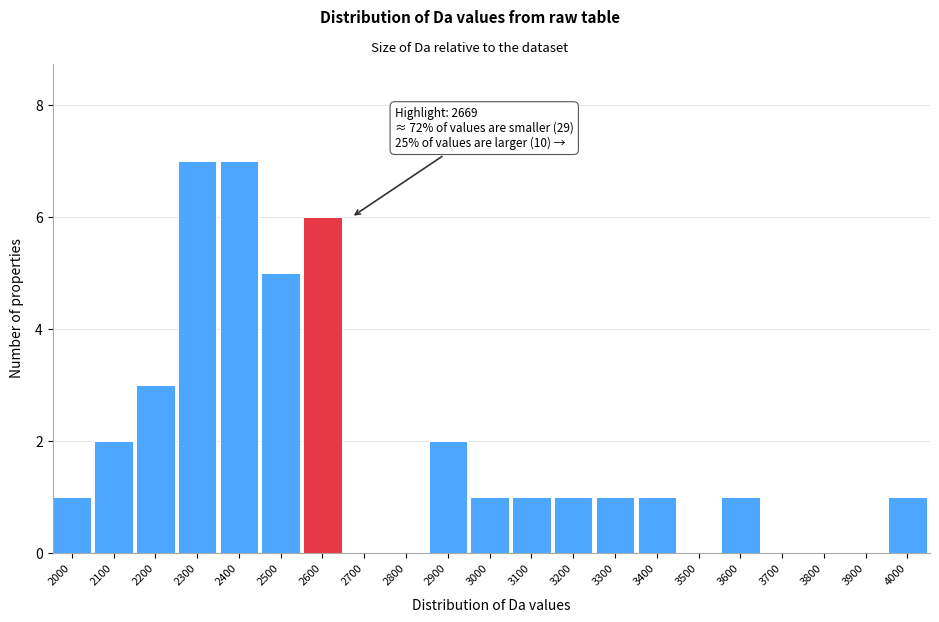

Reading right to left, what are all the values shown in this chart?

4000=1	3900=0	3800=0	3700=0	3600=1	3500=0	3400=1	3300=1	3200=1	3100=1	3000=1	2900=2	2800=0	2700=0	2600=6	2500=5	2400=7	2300=7	2200=3	2100=2	2000=1